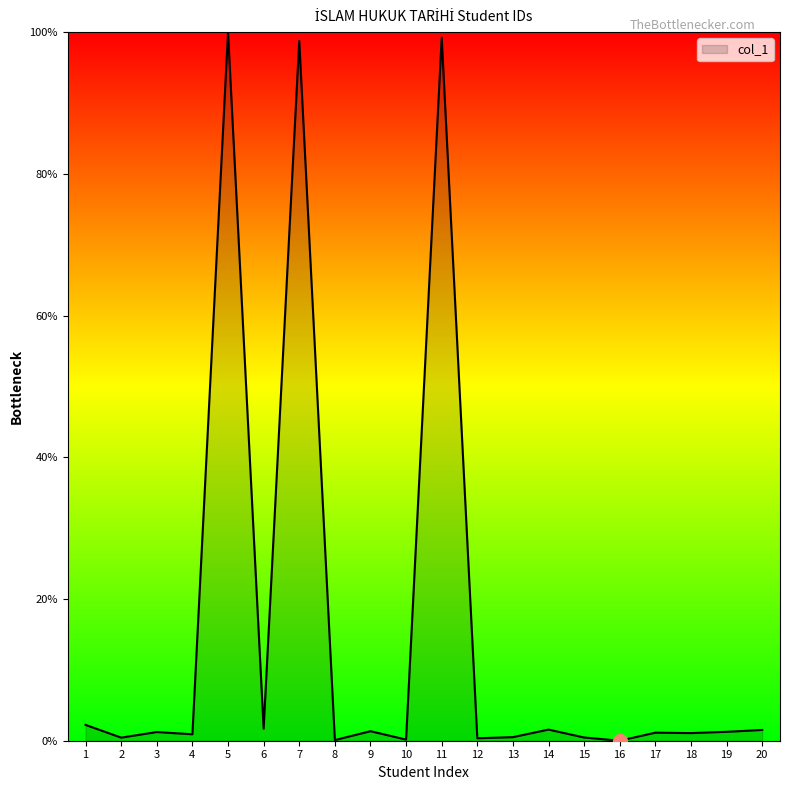

How many categories are shown in the chart?

20